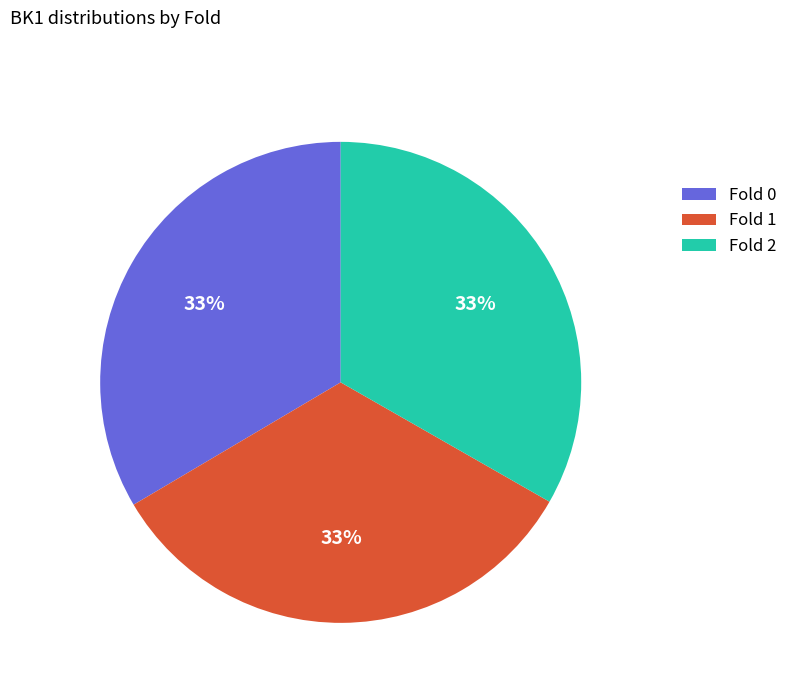

To the nearest percent, what percentage of the pie is Fold 2?

33%